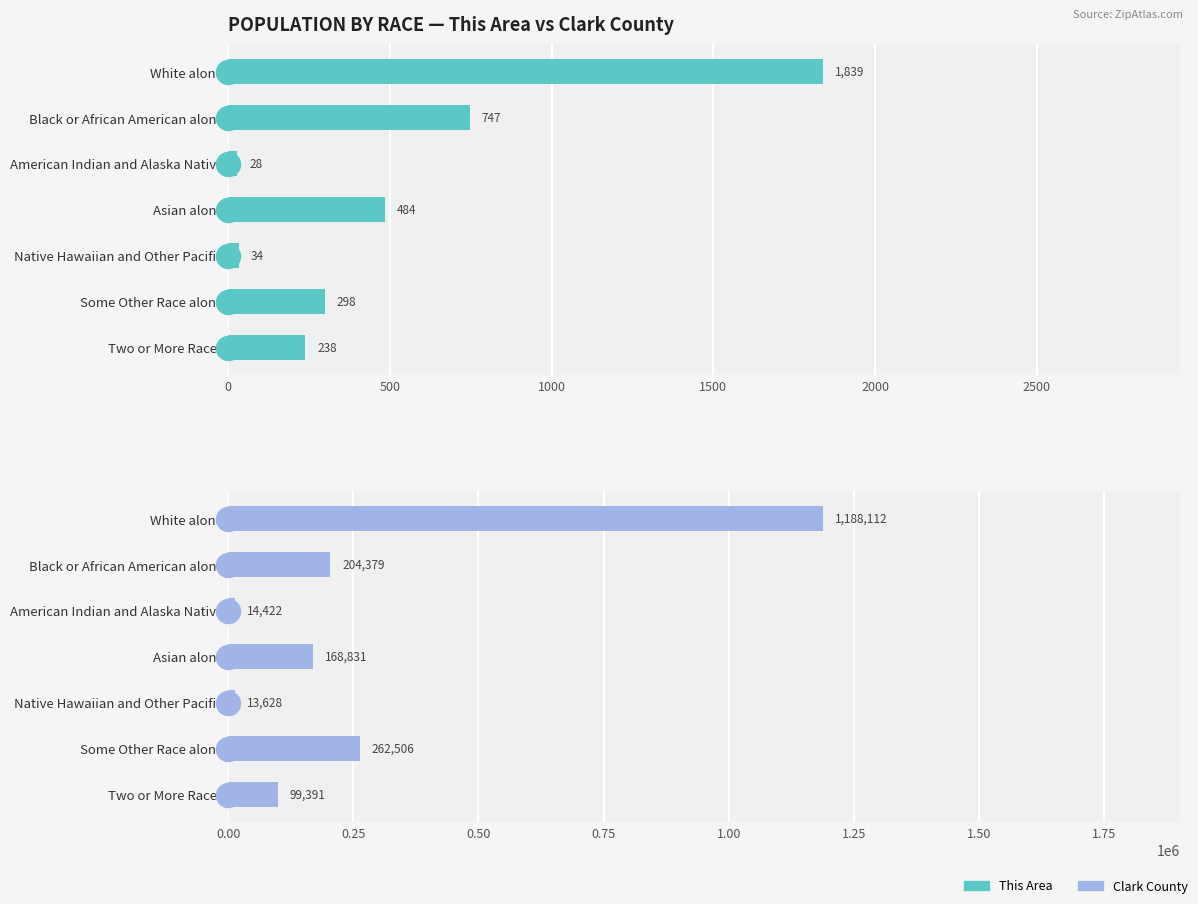

Which series reaches the maximum Y coordinate?

Clark County